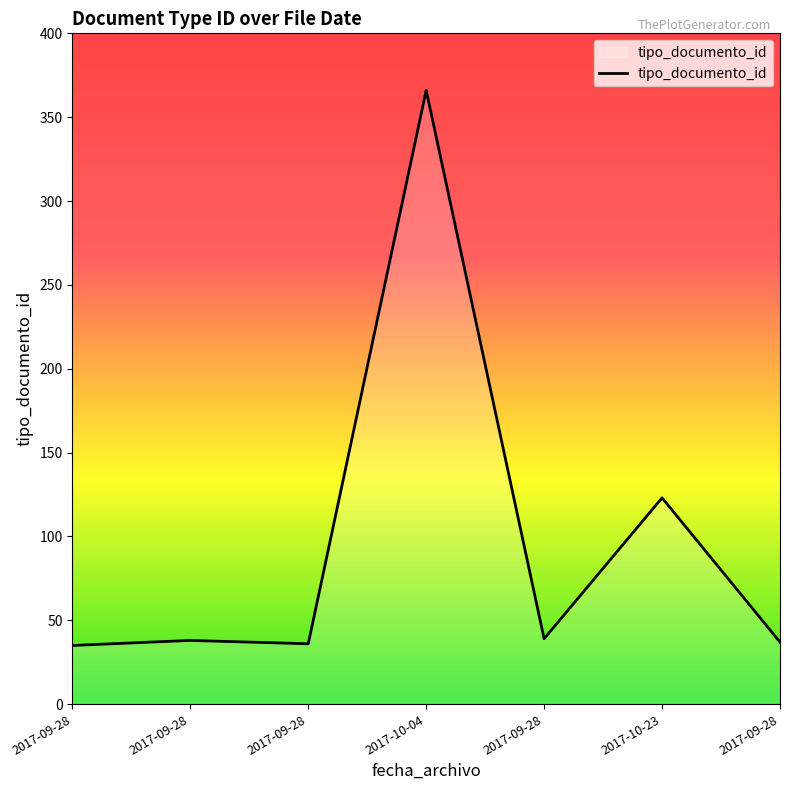

How many categories are shown in the chart?

7